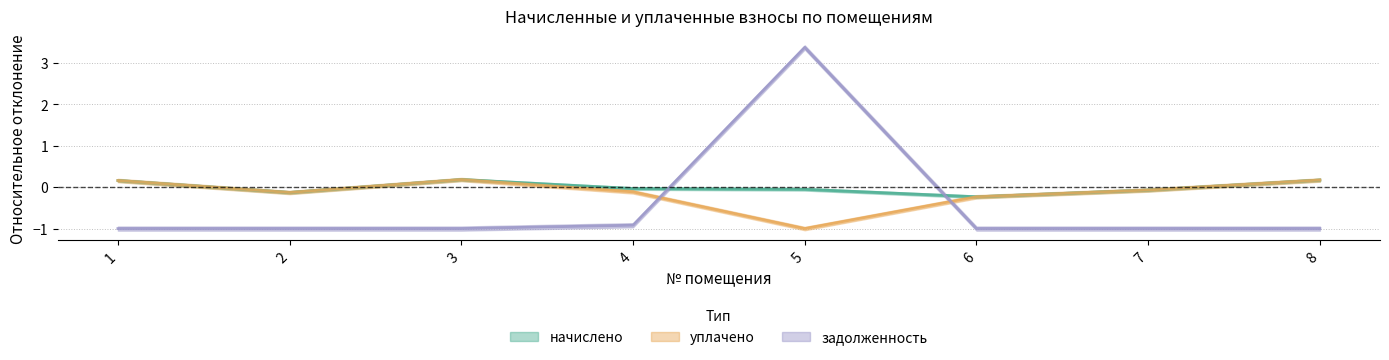

Where is уплачено nearest to the value 0?

7